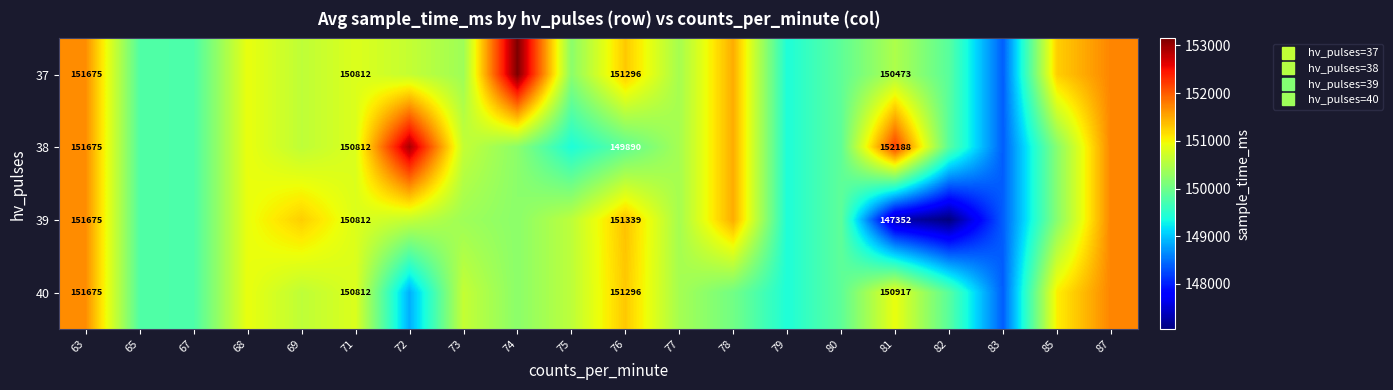

How many data points in 40 are less than 150583?

10